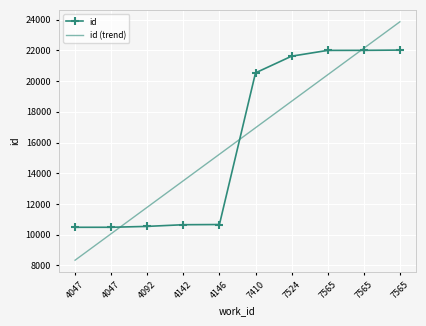

Count the number of data series in this chart.

2